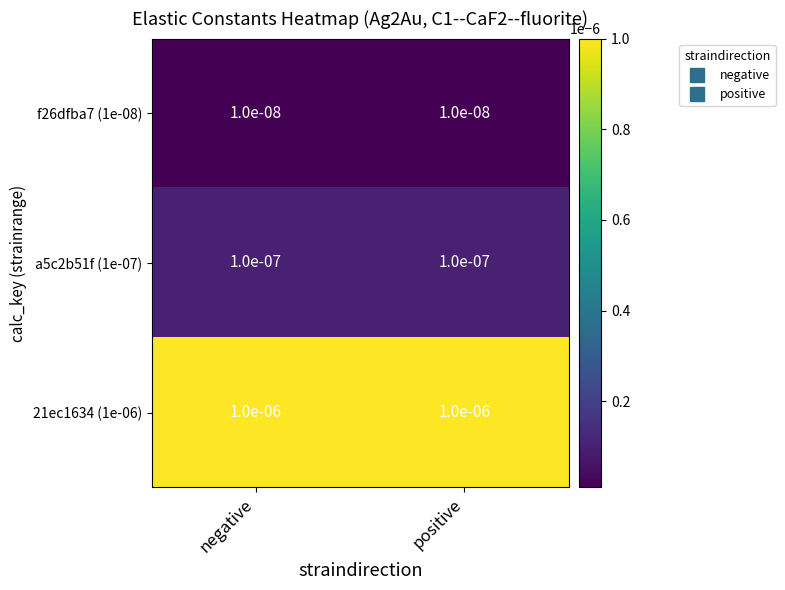

Is the value of a5c2b51f (1e-07) at positive greater than the value of 21ec1634 (1e-06) at negative?

No